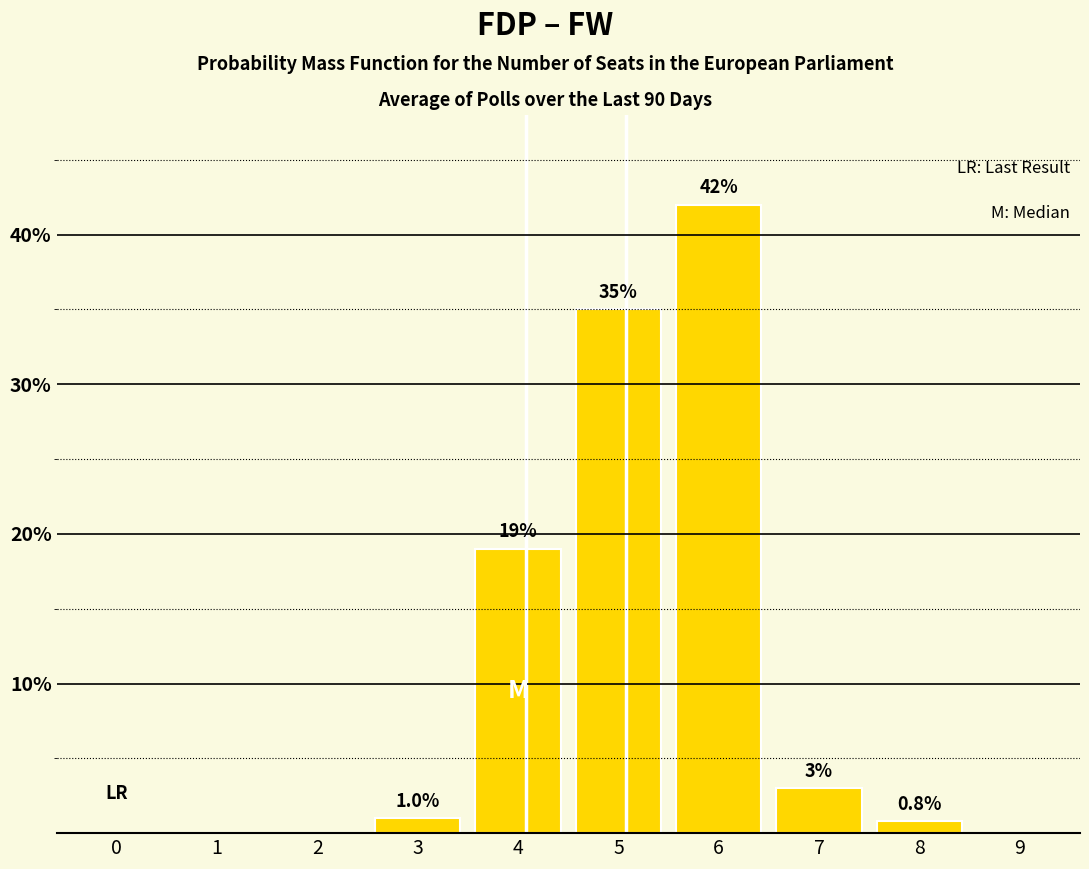

Reading right to left, transcribe all the data shown in this chart.

9=0.0	8=0.8	7=3.0	6=42.0	5=35.0	4=19.0	3=1.0	2=0.0	1=0.0	0=0.0